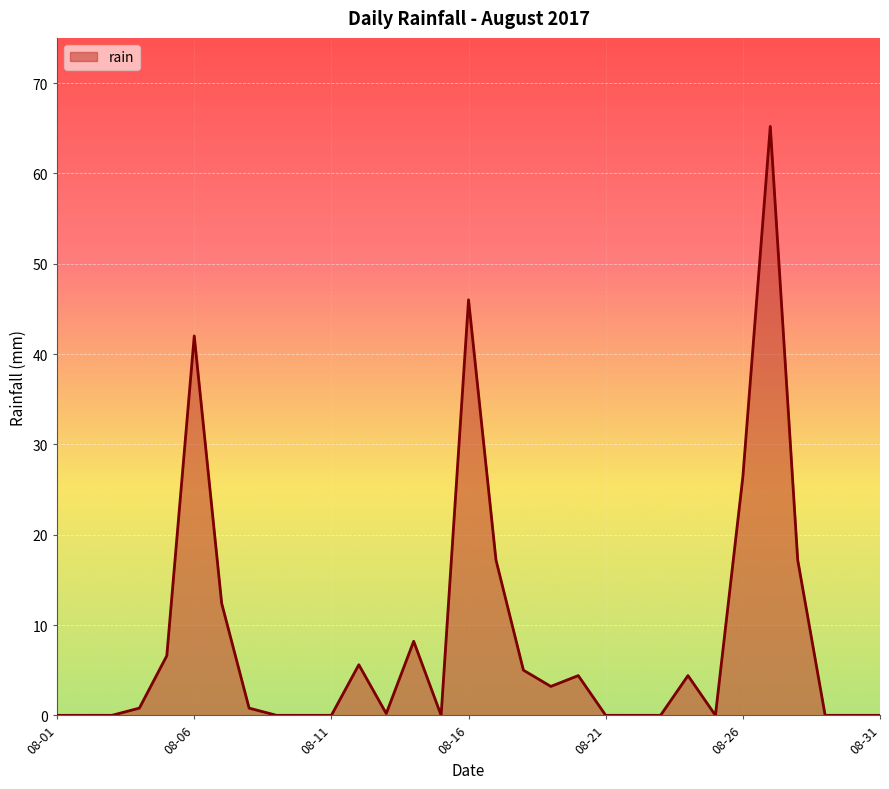

What is the greatest value displayed?

65.2